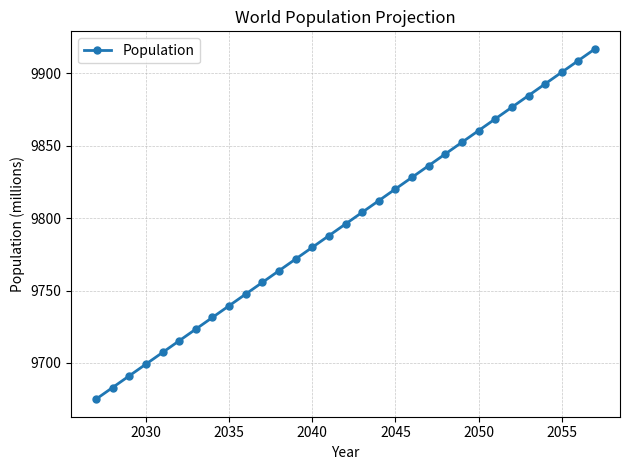

What is the average value?

9795.9